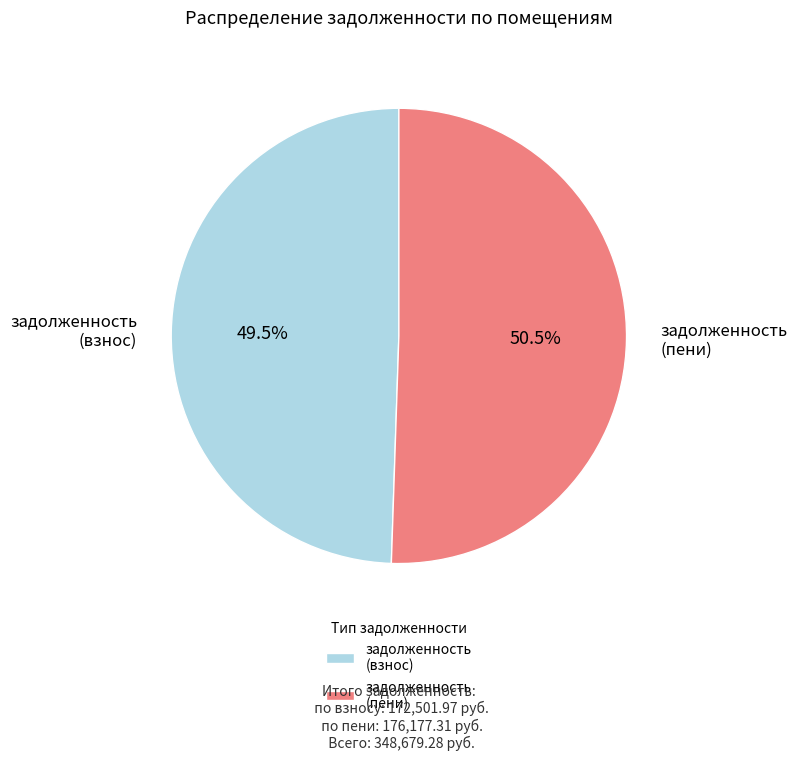

To the nearest percent, what is the difference between the largest and smallest slice percentages?

1%